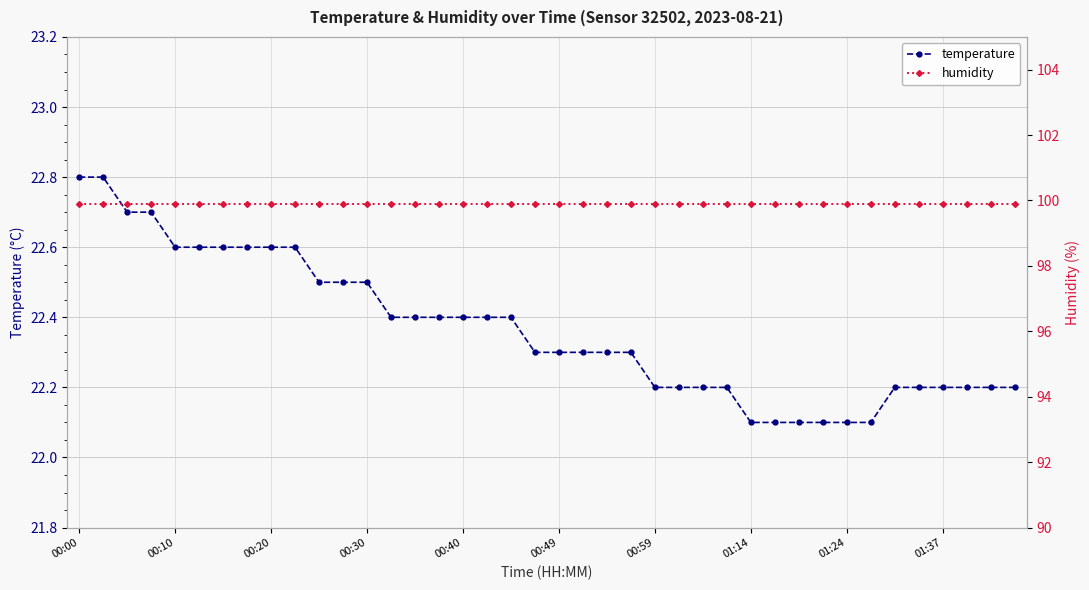

At which category is the sum across all series the highest?

00:00